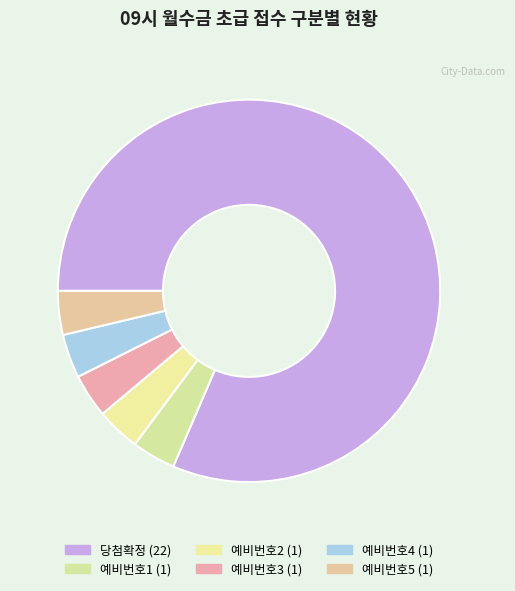

Which category has the smallest portion of the pie?

예비번호1